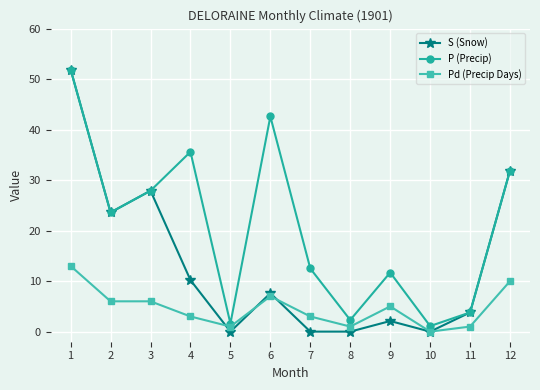

Which series has the largest range (max minus min)?

S (Snow)